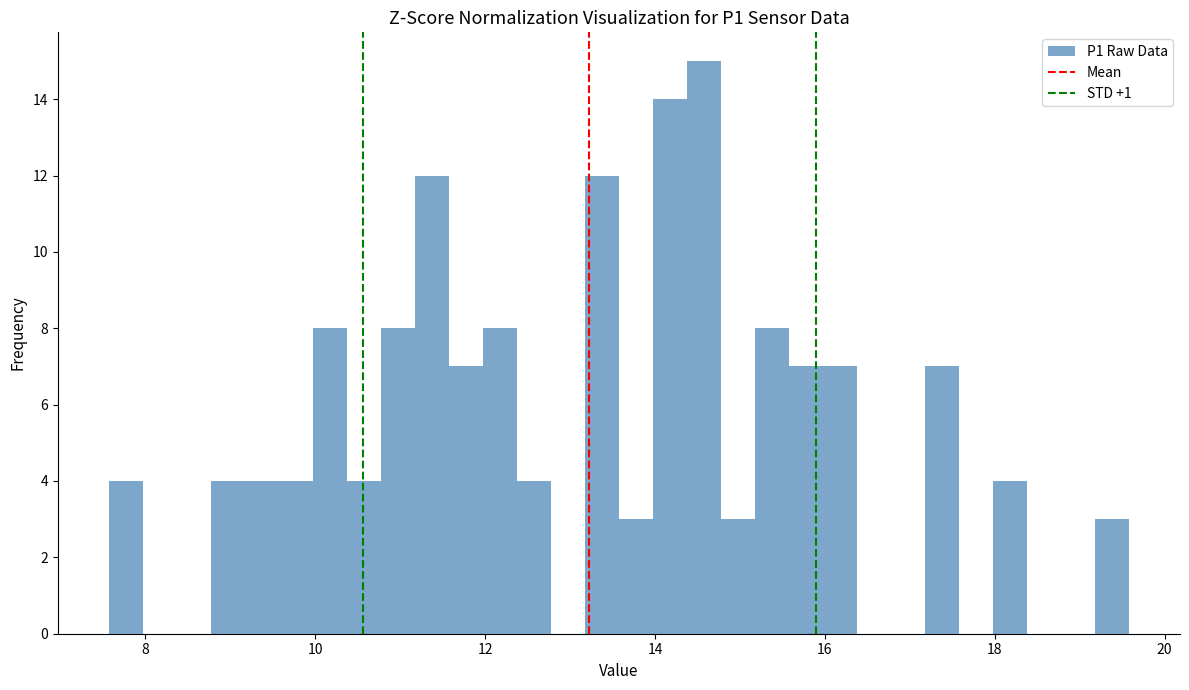

Around what value on the x-axis is the tallest bar? Give the approximate position of its centre, as read against the axis.

14.6